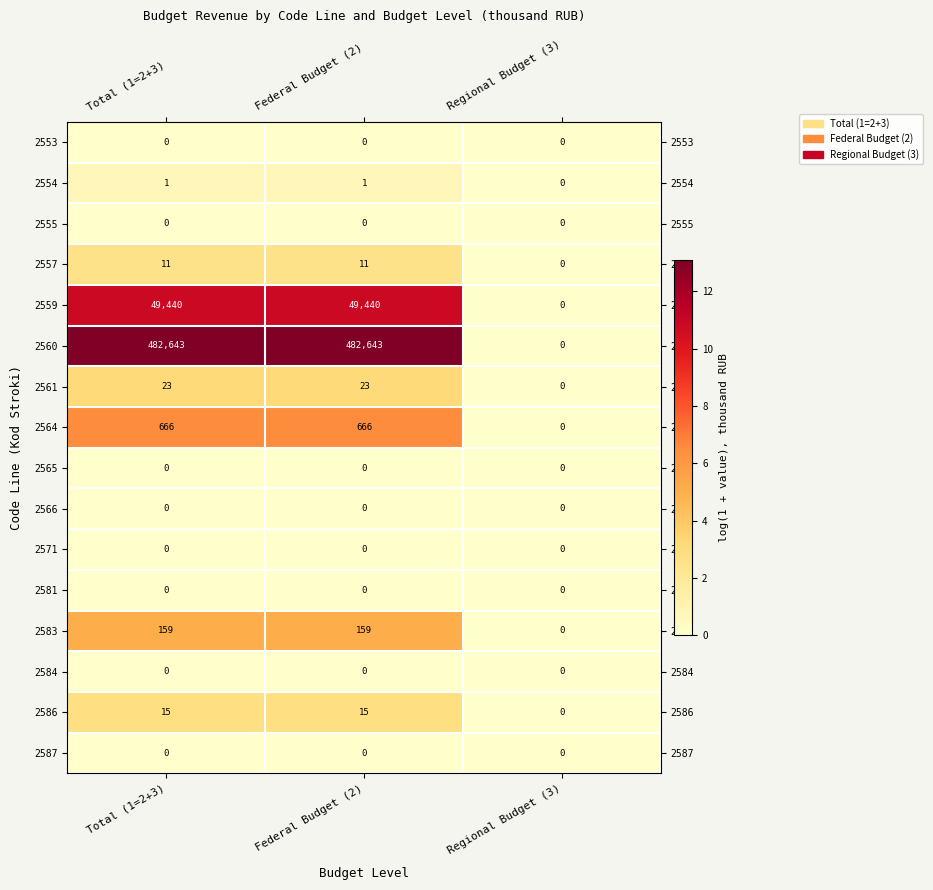

What value does the 2586 series have at Total (1=2+3)?

15